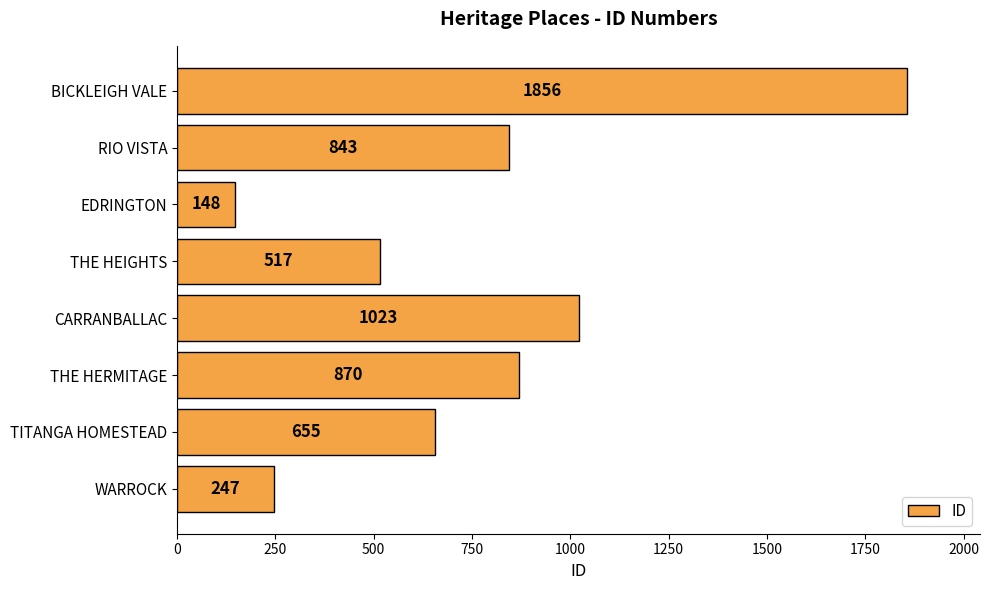

List the labels in order of value, largest first.

BICKLEIGH VALE, CARRANBALLAC, THE HERMITAGE, RIO VISTA, TITANGA HOMESTEAD, THE HEIGHTS, WARROCK, EDRINGTON